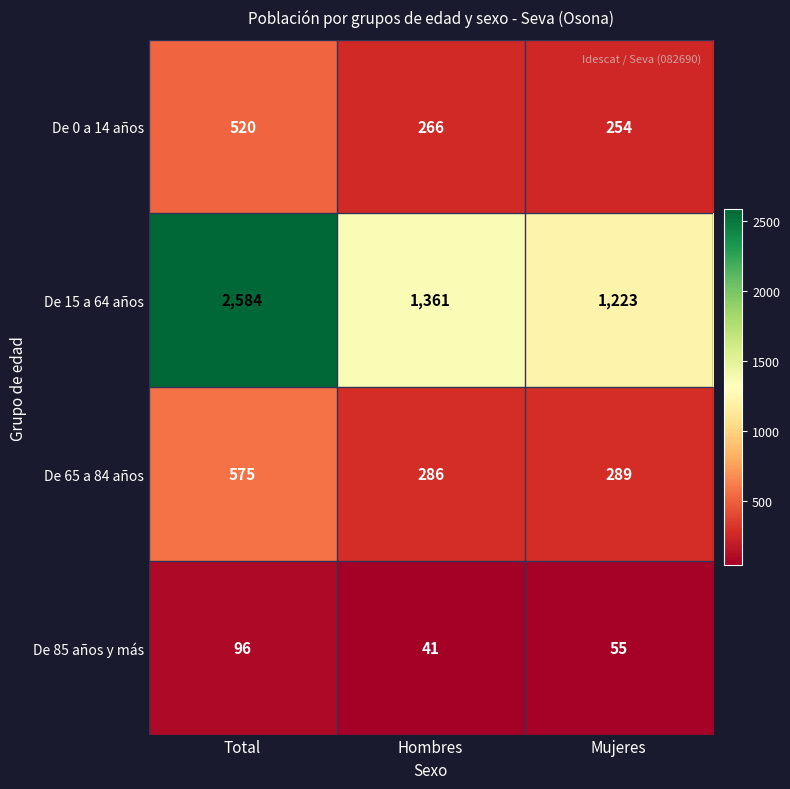

What is the spread (max minus min) of values at Hombres?

1320